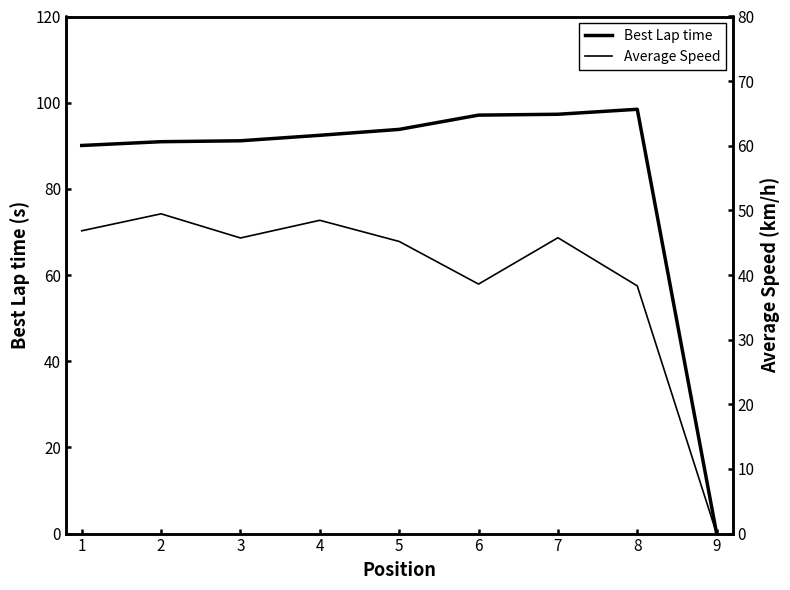

How many values in the Average Speed series exceed 45?

6